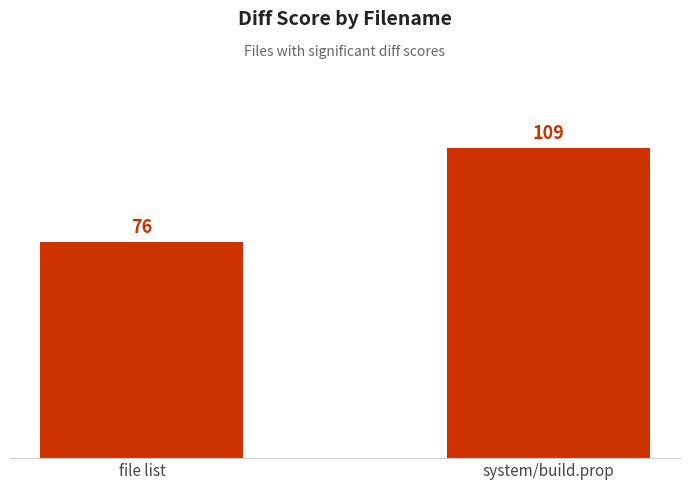

Rank the categories by value from highest to lowest.

system/build.prop, file list